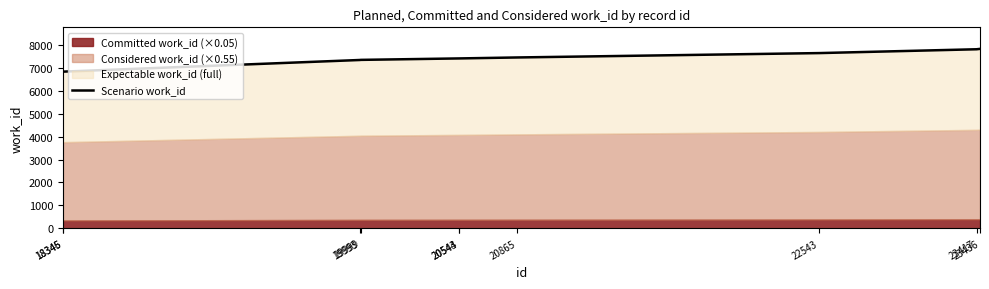

List the labels in order of value, largest first.

23436, 23417, 22543, 20865, 20543, 20544, 19999, 19993, 18345, 18346